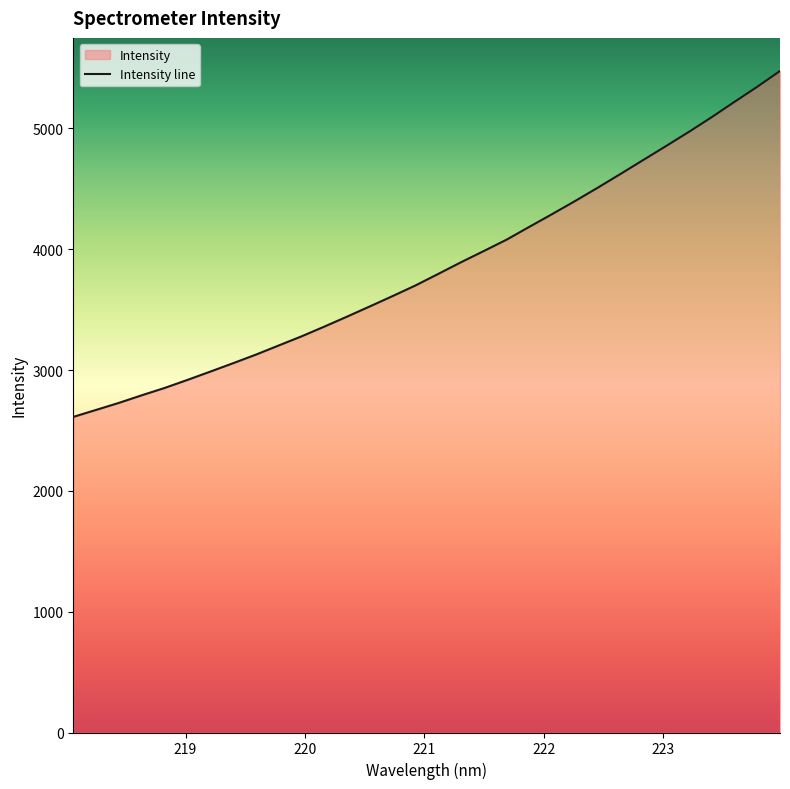

What is the average value?

3853.8